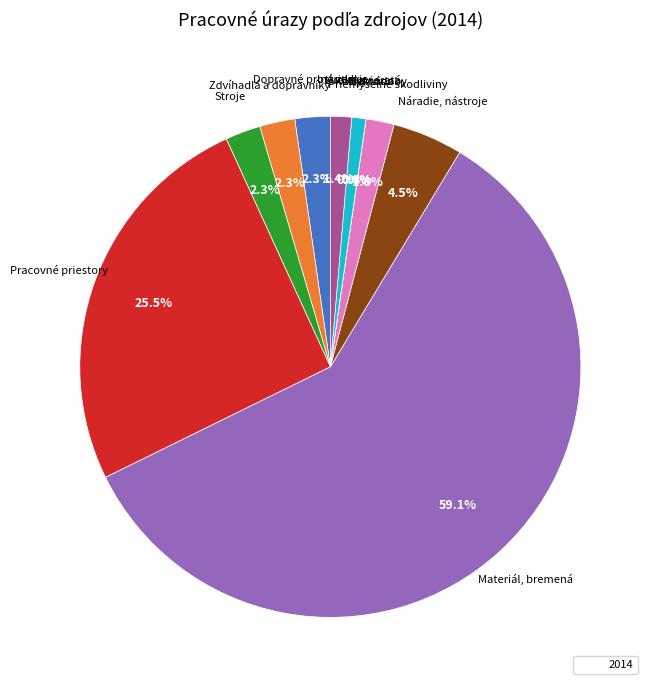

To the nearest percent, what percentage of the pie is Náradie, nástroje?

5%